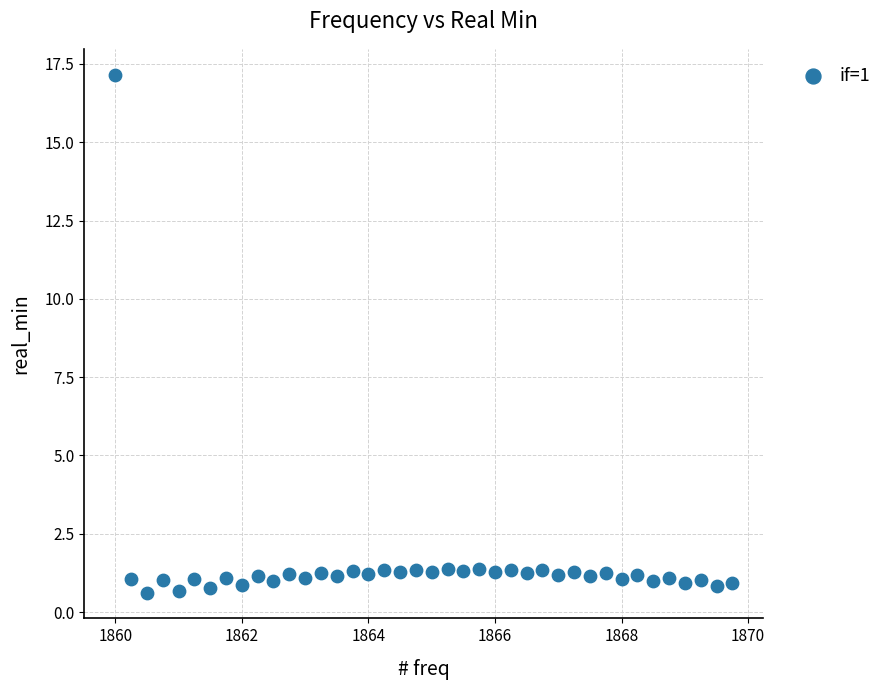

What is the range of X values (max minus min)?

9.8